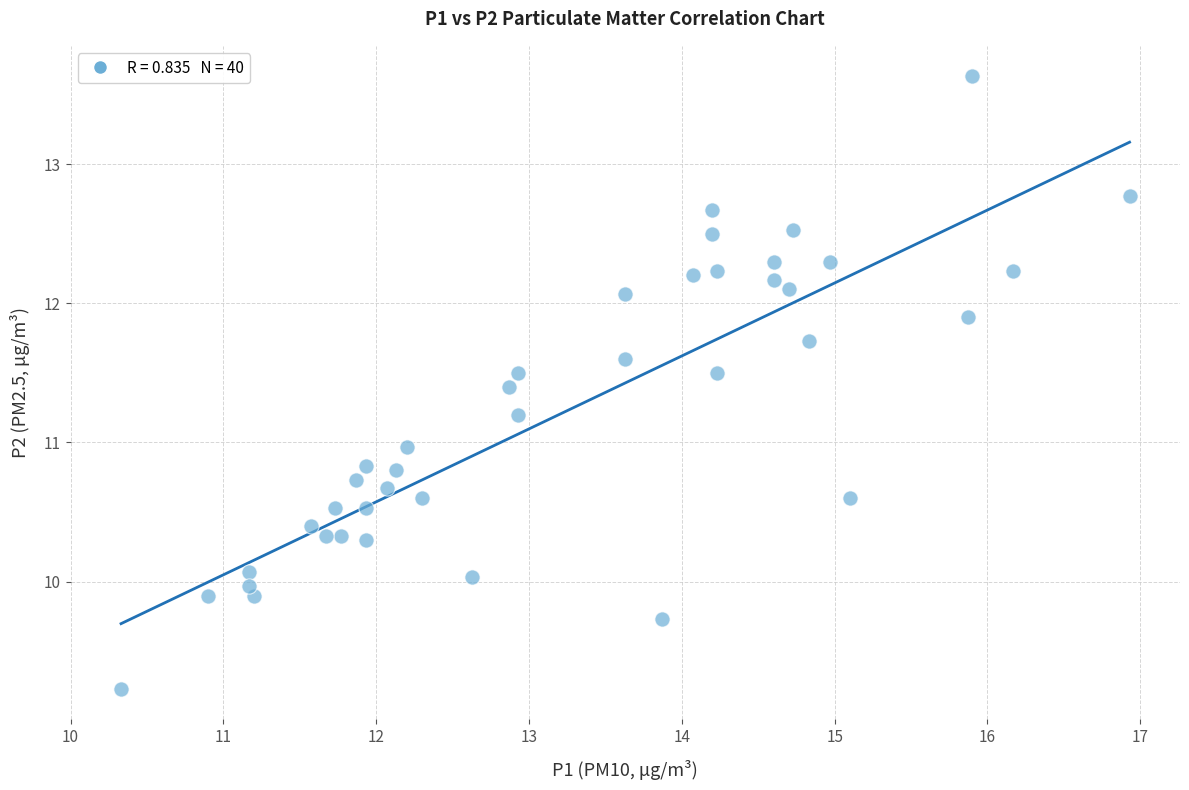

What is the range of X values (max minus min)?

6.6